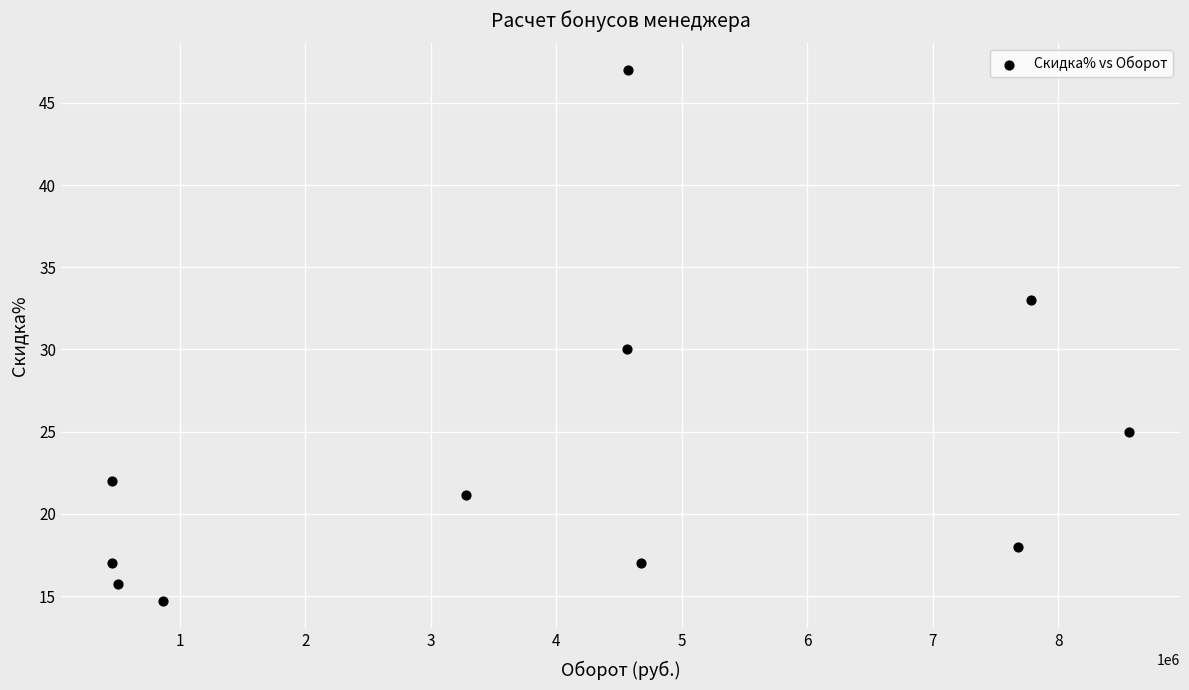

What is the average X value?

3945035.1